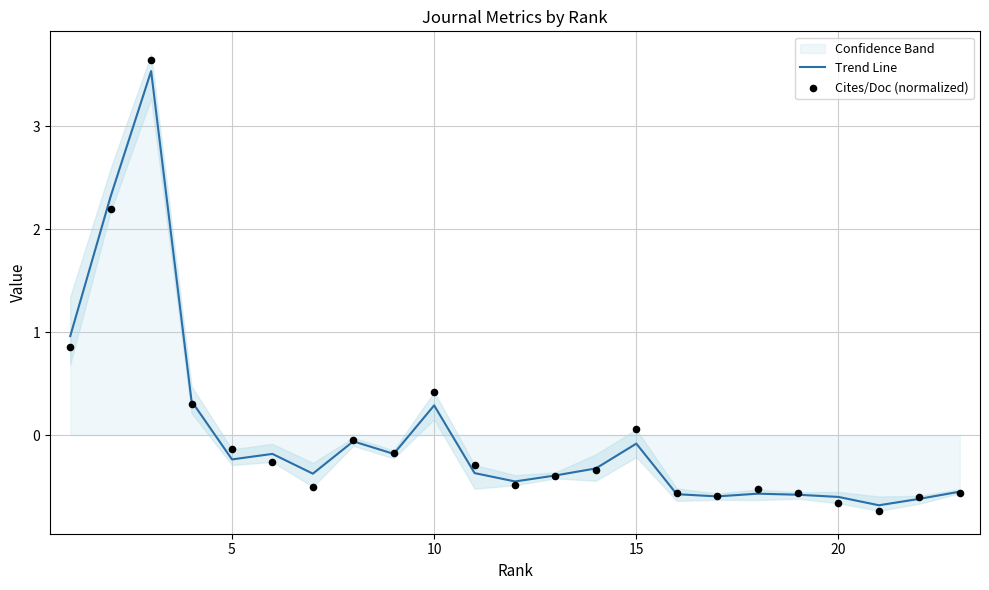

Which series reaches the maximum Y coordinate?

Cites/Doc (normalized)